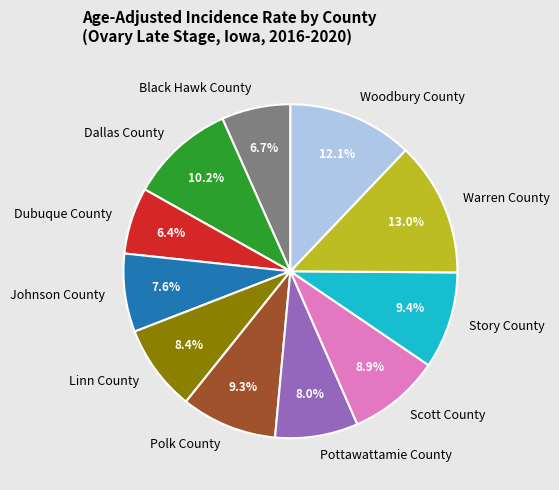

Is it true that Pottawattamie County is 8% of the pie?

True